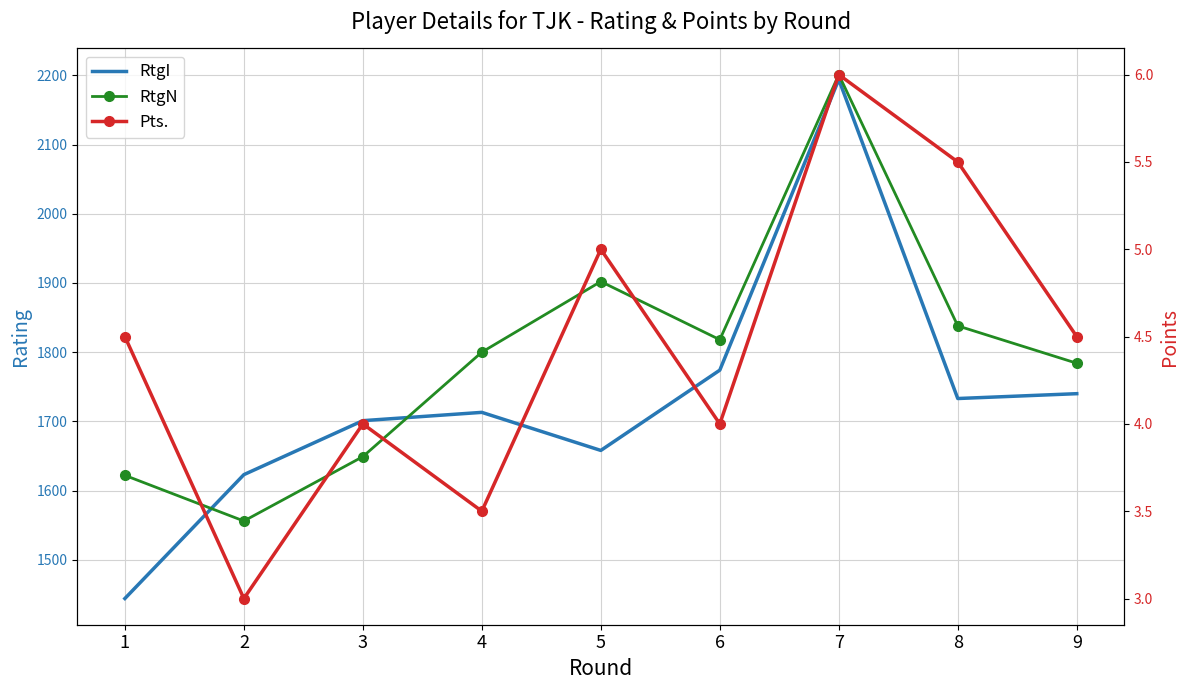

What is the sum of all RtgN values?

16170.0